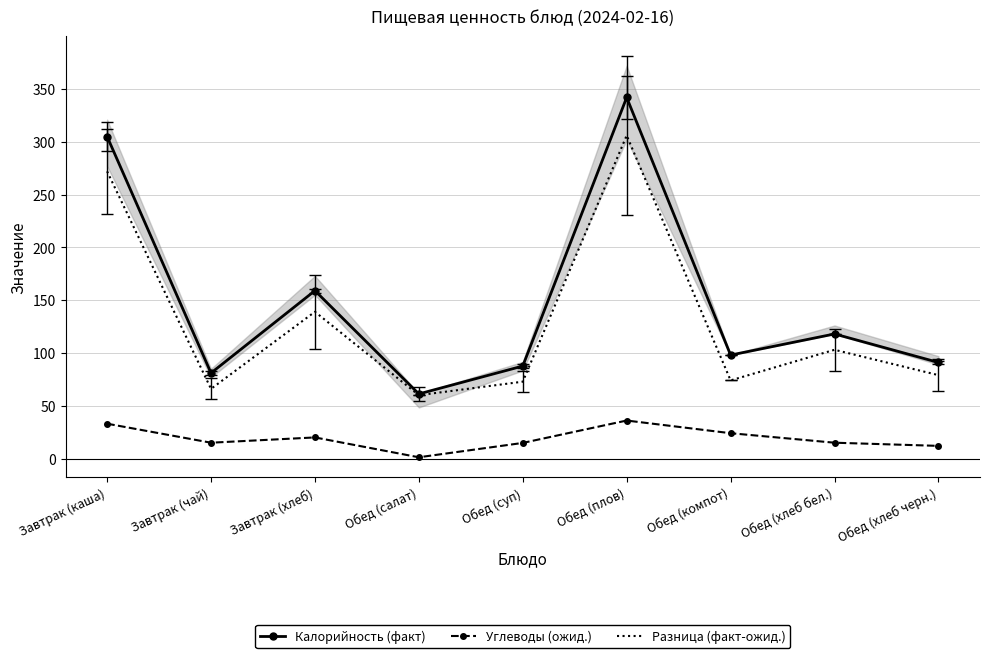

What is the approximate value of Разница (факт-ожид.) at Обед (хлеб бел.)?

103.0